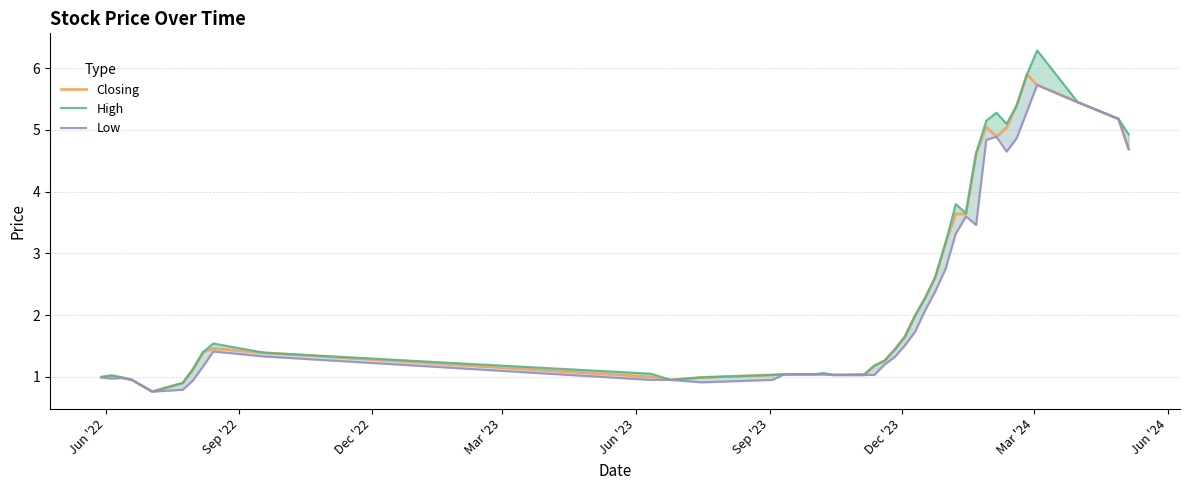

What is the average value of the Closing series?

2.4